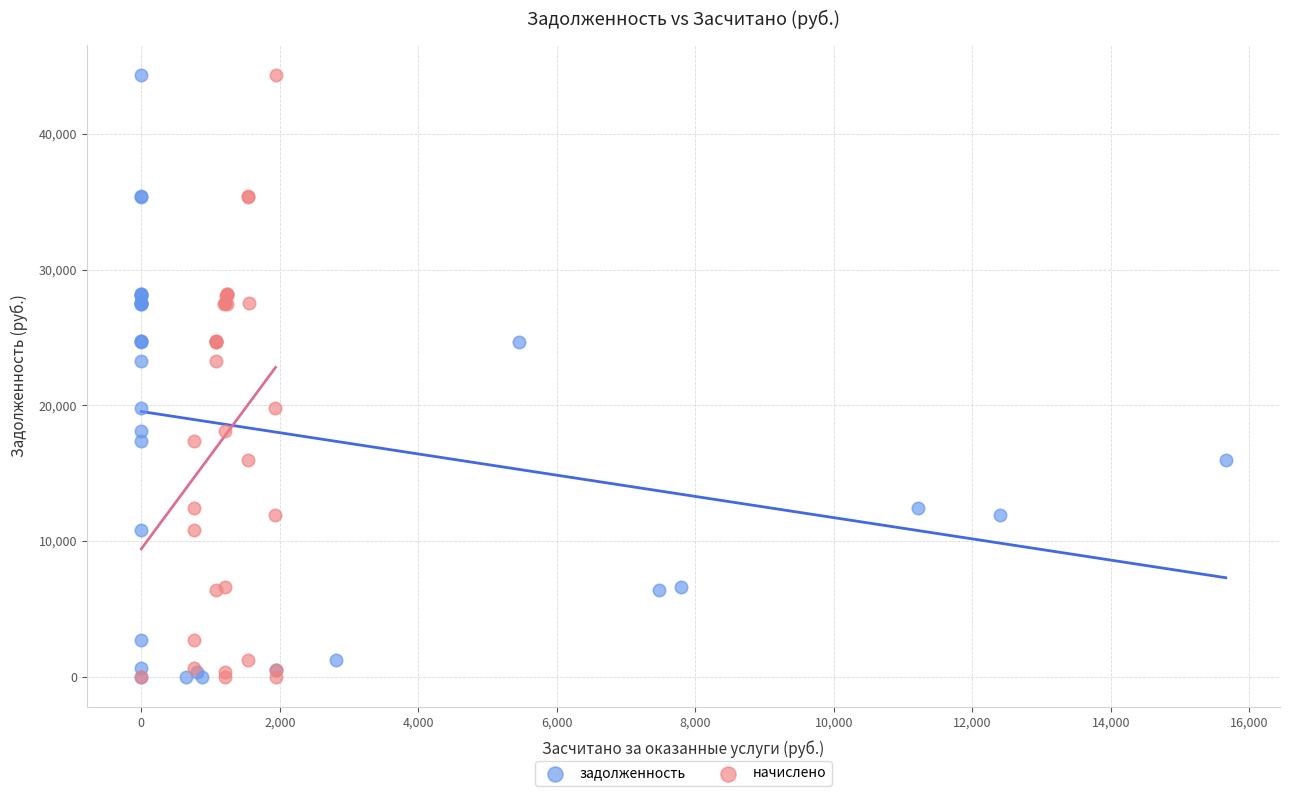

What are all the series names shown in the legend?

задолженность, начислено